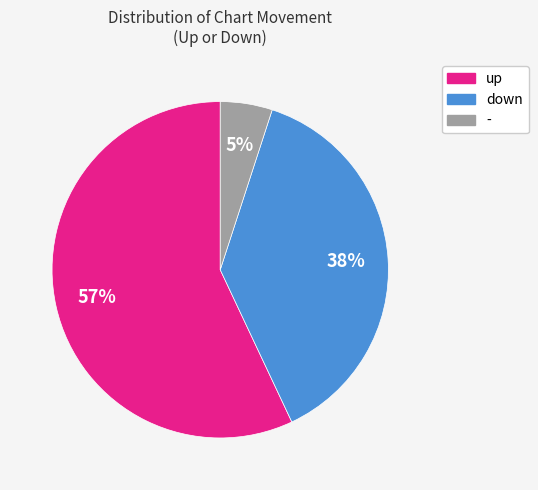

Which category accounts for the majority?

up